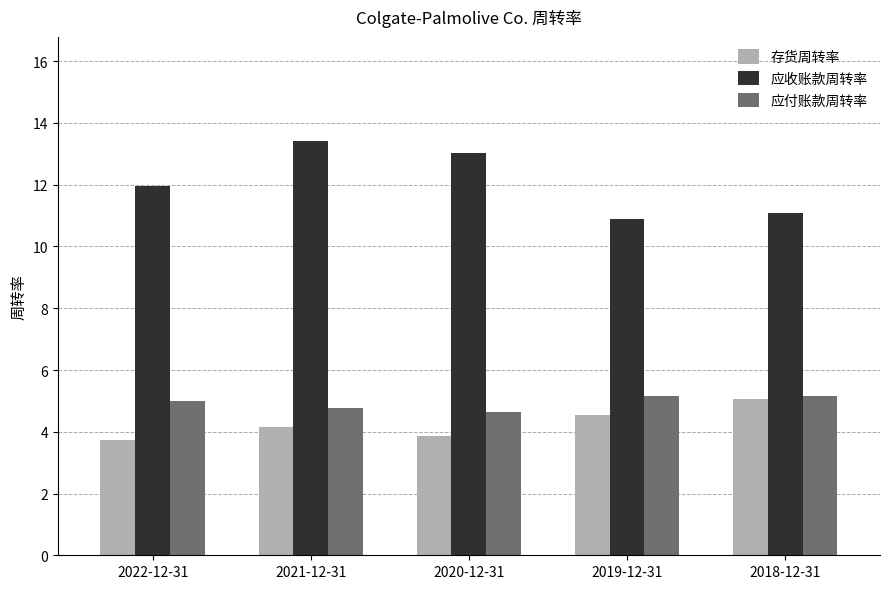

The value of 存货周转率 at 2018-12-31 is 7.3. True or false?

False